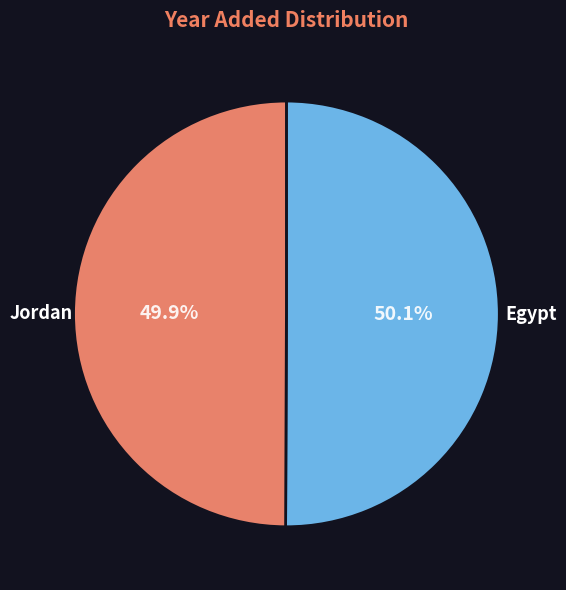

How many segments does this pie chart have?

2